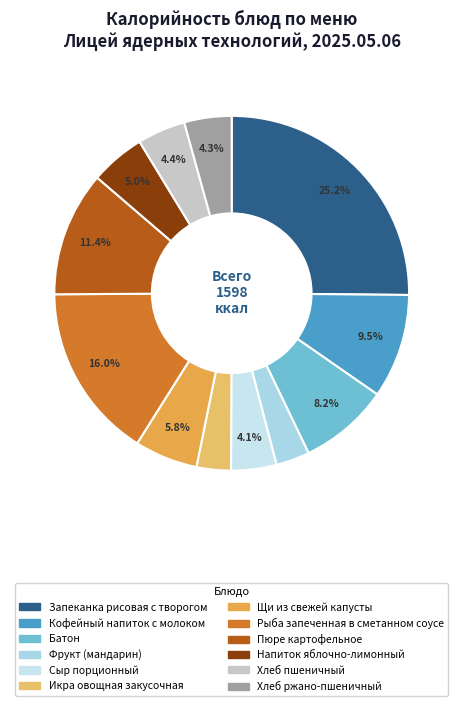

How many slices are in this pie chart?

12